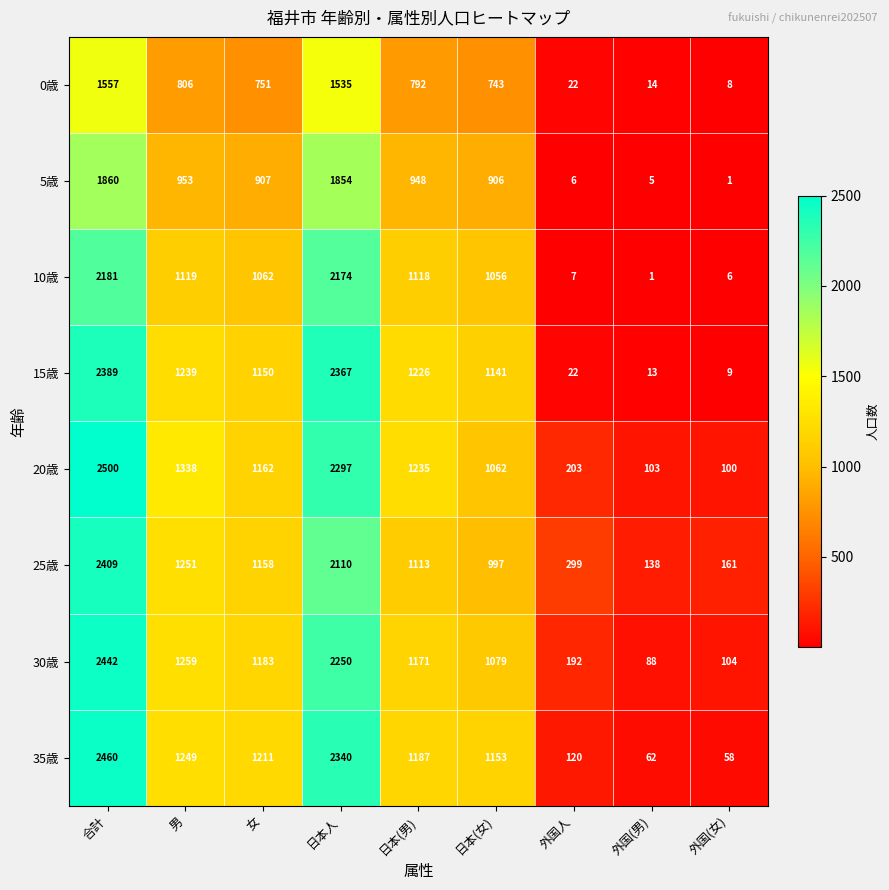

Rank the categories by 30歳 value from lowest to highest.

外国(男), 外国(女), 外国人, 日本(女), 日本(男), 女, 男, 日本人, 合計